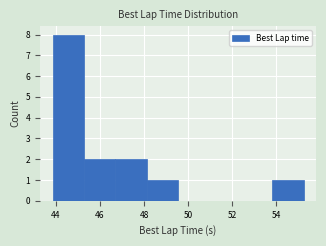

Reading left to right, list every bar in this chart as the range it spans on the x-axis followed by its height. Neither the bar edges nor the heights are printed on the chart, so give them approximately, as read against the axes.

43.8 to 45.2: 8
45.2 to 46.6: 2
46.6 to 48.2: 2
48.2 to 49.6: 1
49.6 to 51.0: 0
51.0 to 52.4: 0
52.4 to 53.8: 0
53.8 to 55.2: 1